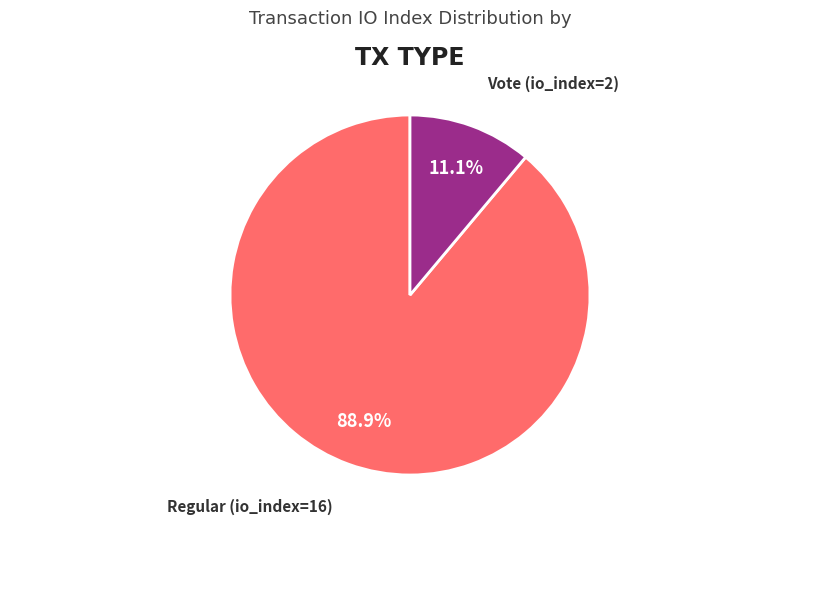

Is there any slice that represents more than half of the pie?

Yes